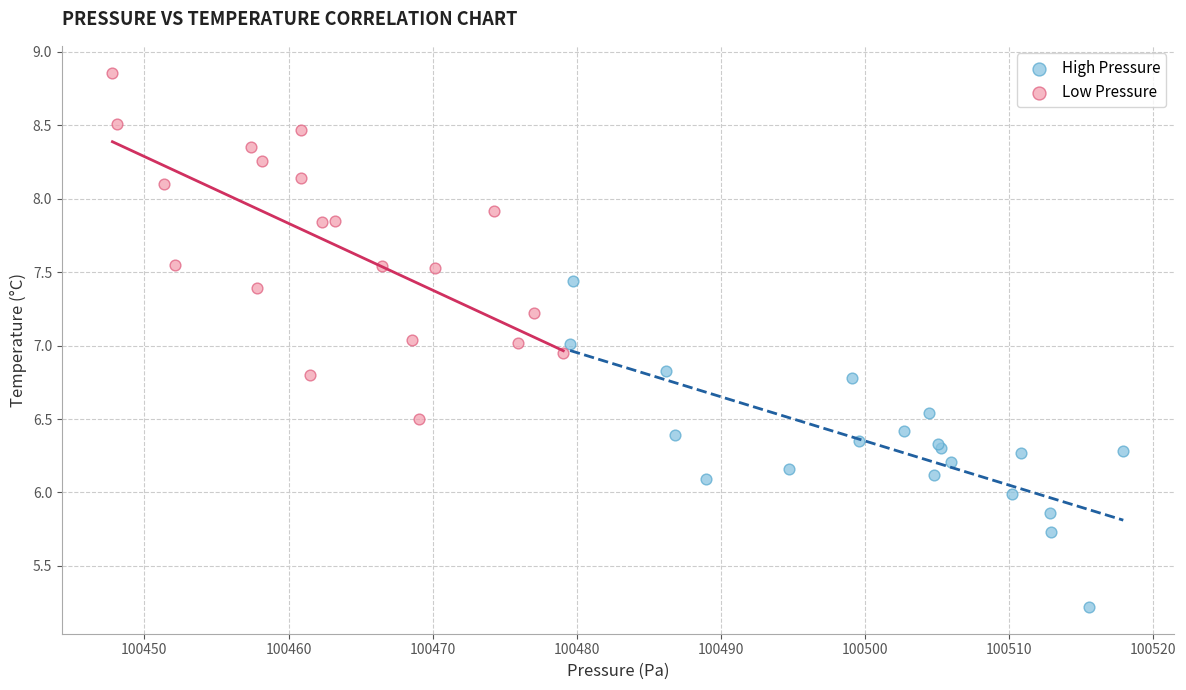

Which series reaches the minimum Y coordinate?

High Pressure